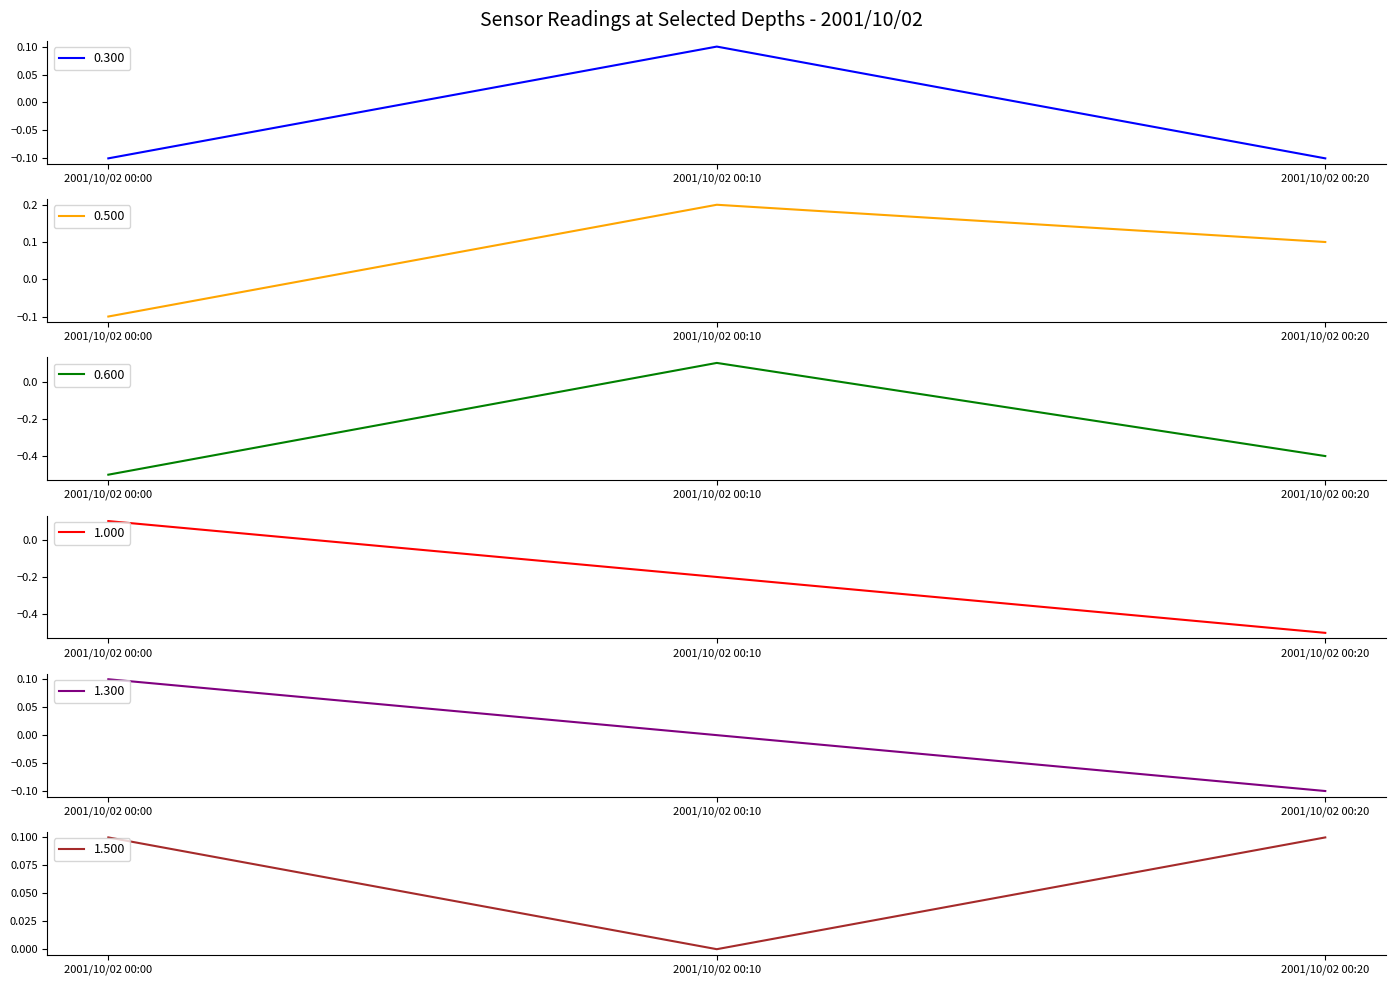

At how many categories does at least one series exceed 0?

3